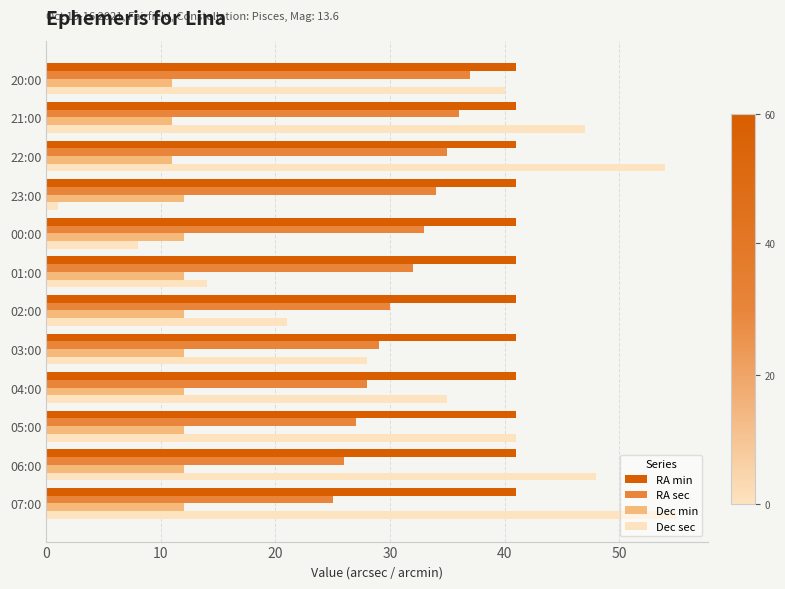

Is it true that Dec sec equals 21 at 01:00?

False